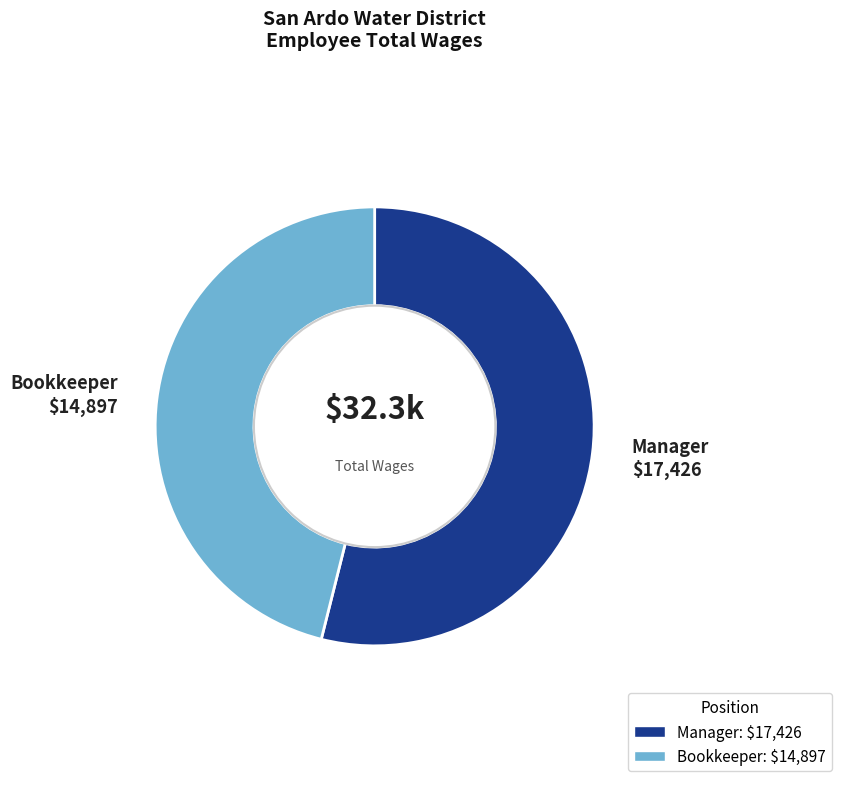

How many slices are in this pie chart?

2